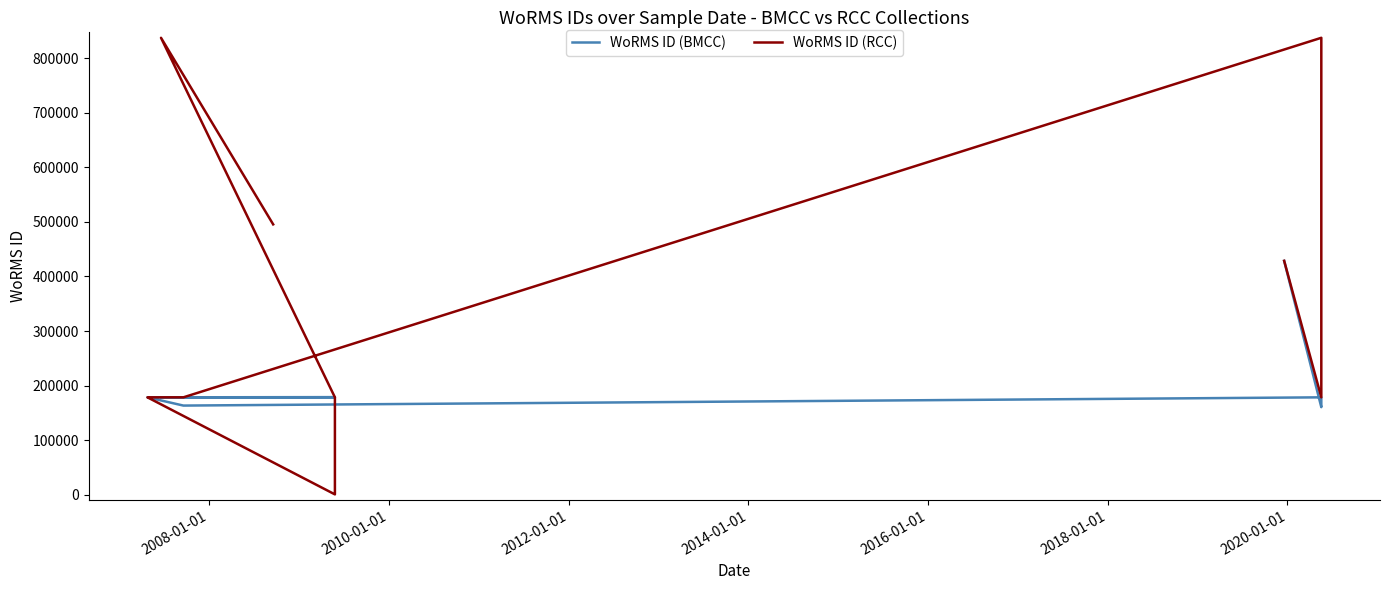

What is the difference between the maximum and second lowest values in the WoRMS ID (RCC) series?

658618